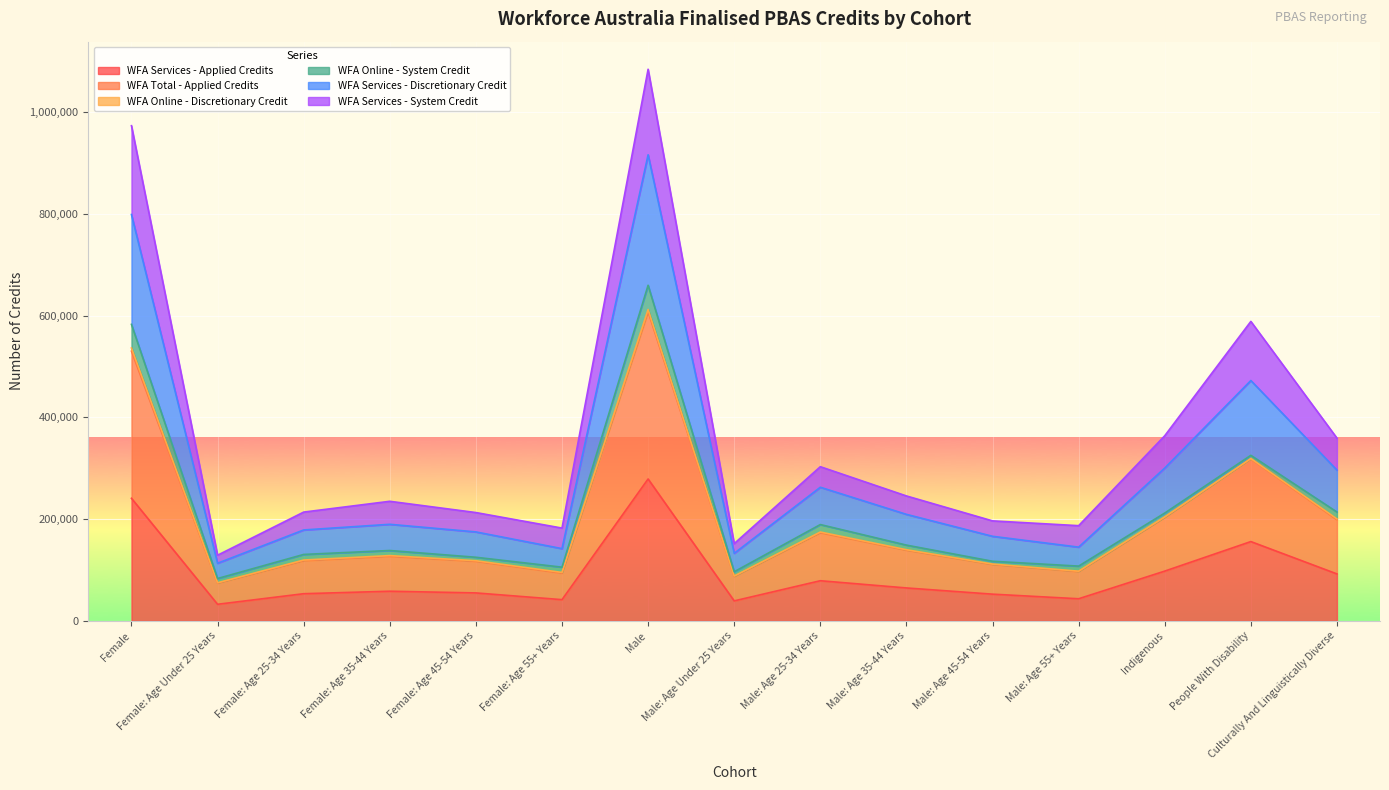

How many values in the WFA Services - Applied Credits series are below 58305?

7